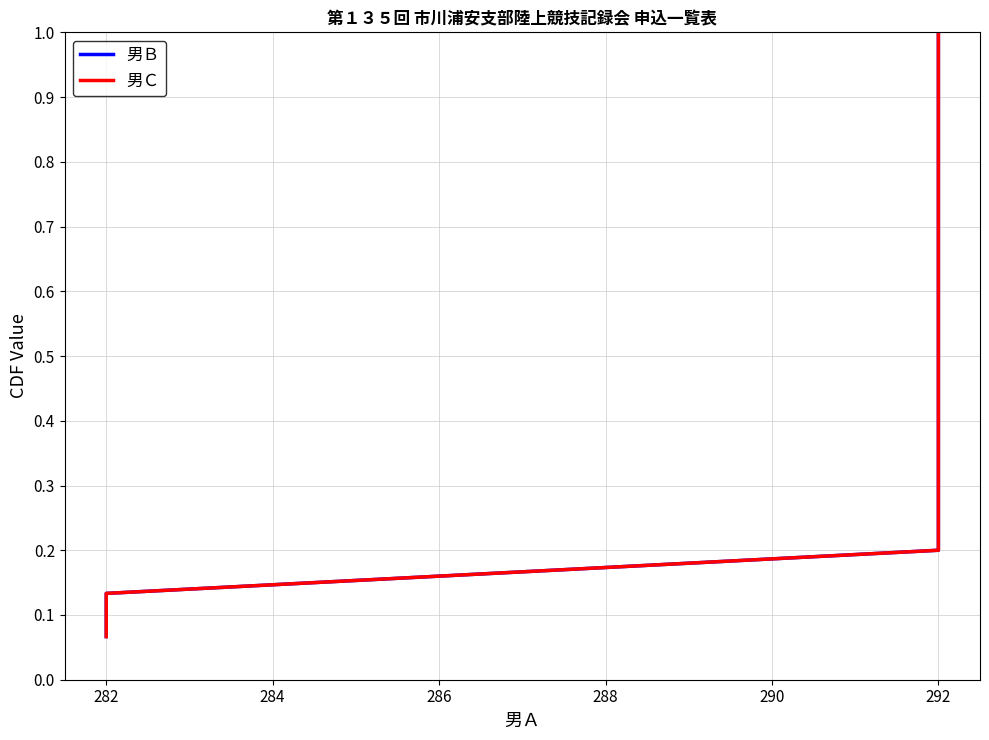

Reading left to right, transcribe all the data shown in this chart.

男Ｂ: 0.1	0.1	0.2	0.3	0.3	0.4	0.5	0.5	0.6	0.7	0.7	0.8	0.9	0.9	1.0
男Ｃ: 0.1	0.1	0.2	0.3	0.3	0.4	0.5	0.5	0.6	0.7	0.7	0.8	0.9	0.9	1.0